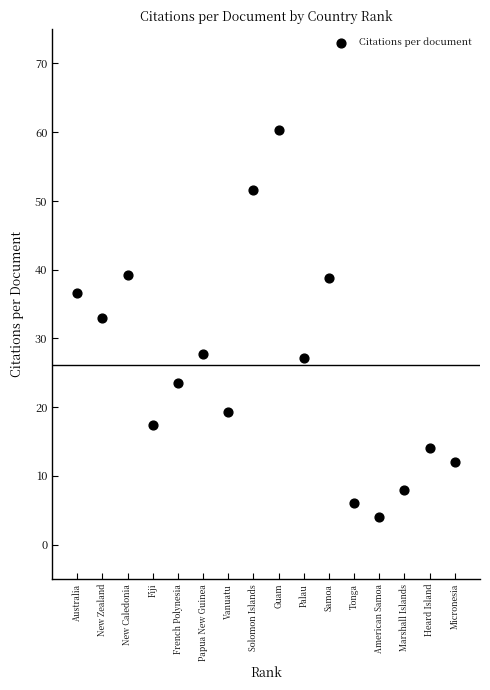

What Y value in the scatter plot is closest to 32?

32.9